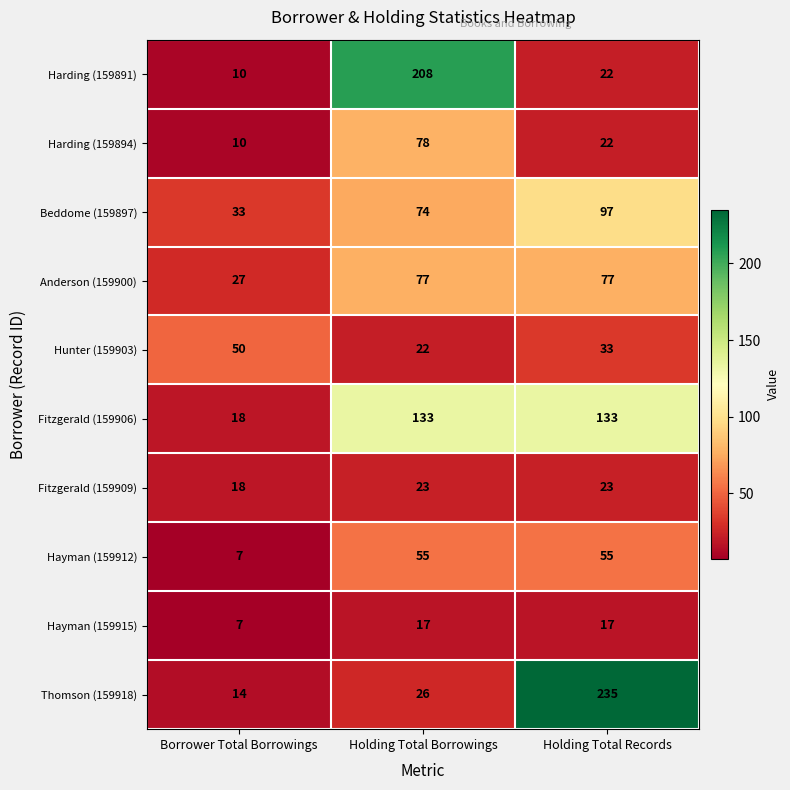

Rank the series by their maximum value, from lowest to highest.

Hayman (159915), Fitzgerald (159909), Hunter (159903), Hayman (159912), Anderson (159900), Harding (159894), Beddome (159897), Fitzgerald (159906), Harding (159891), Thomson (159918)